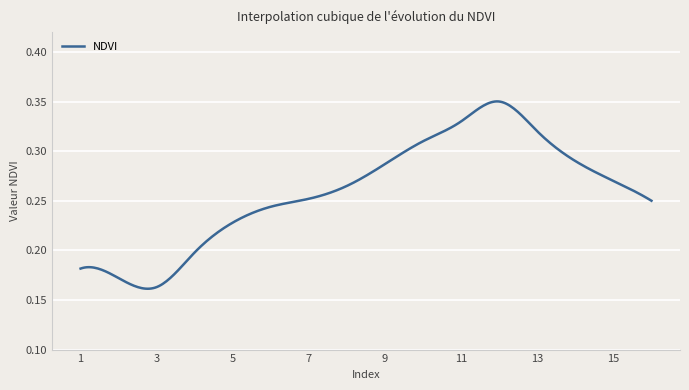

What is the sum of all values?

77.9